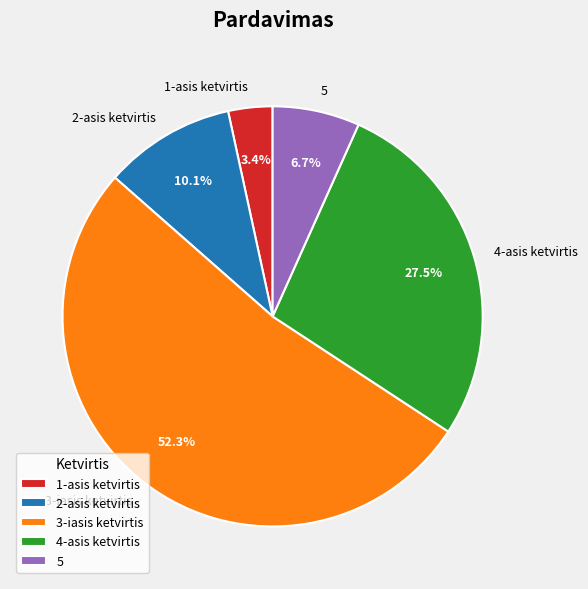

To the nearest percent, what is the combined percentage of 5 and 2-asis ketvirtis?

17%